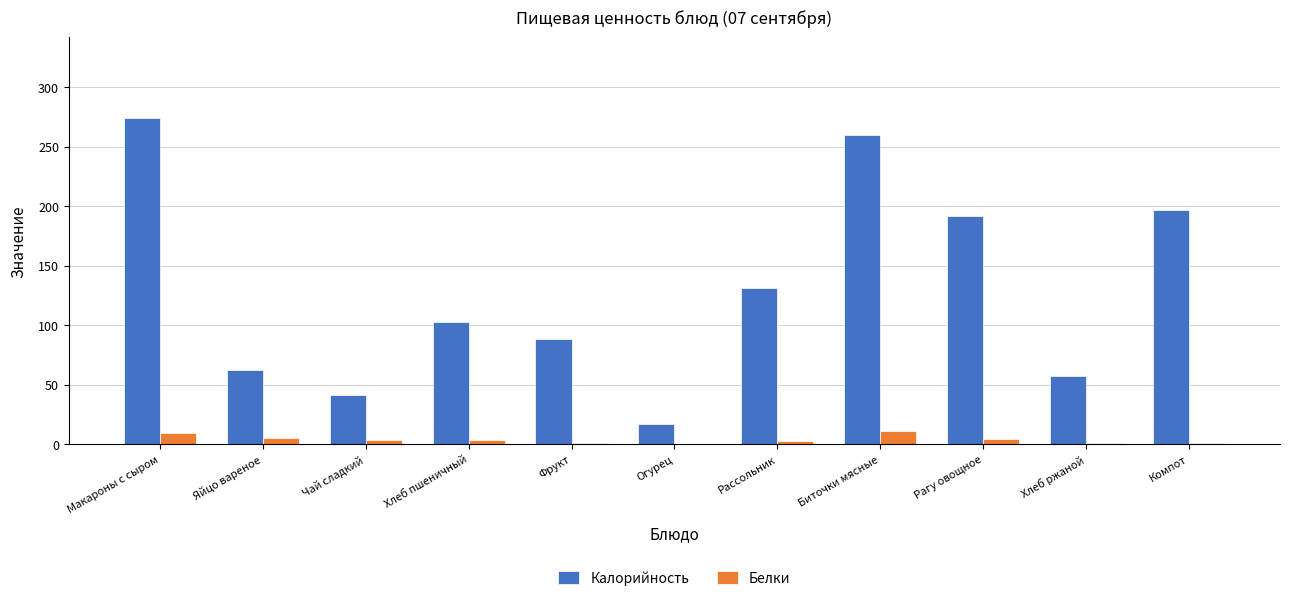

The value of Калорийность at Компот is 127.7. True or false?

False